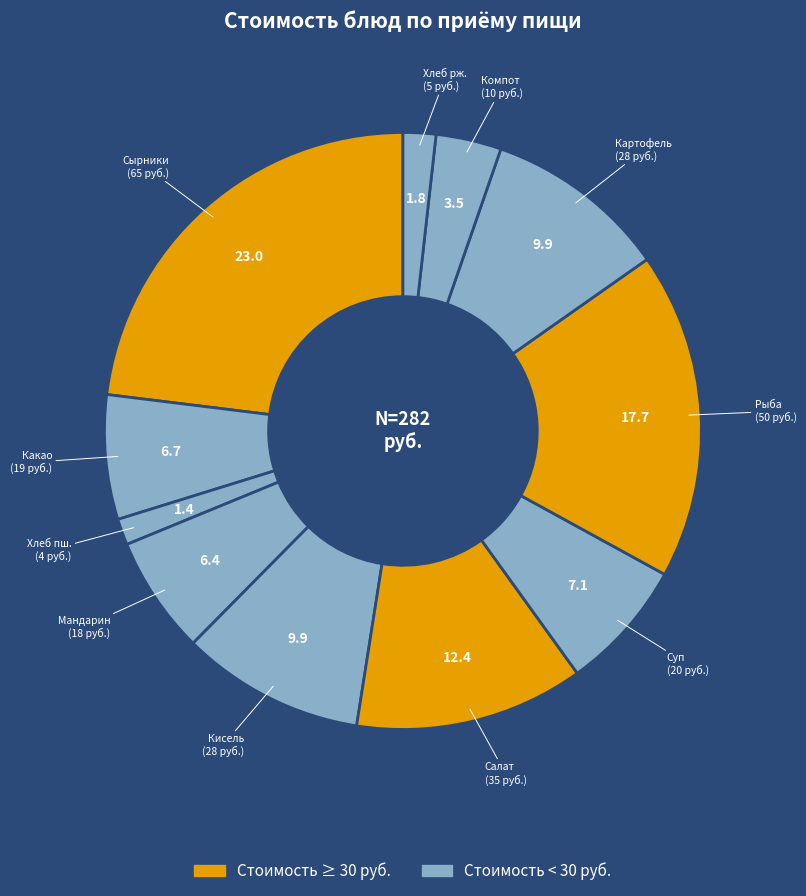

Which category has the biggest portion of the pie?

Сырники